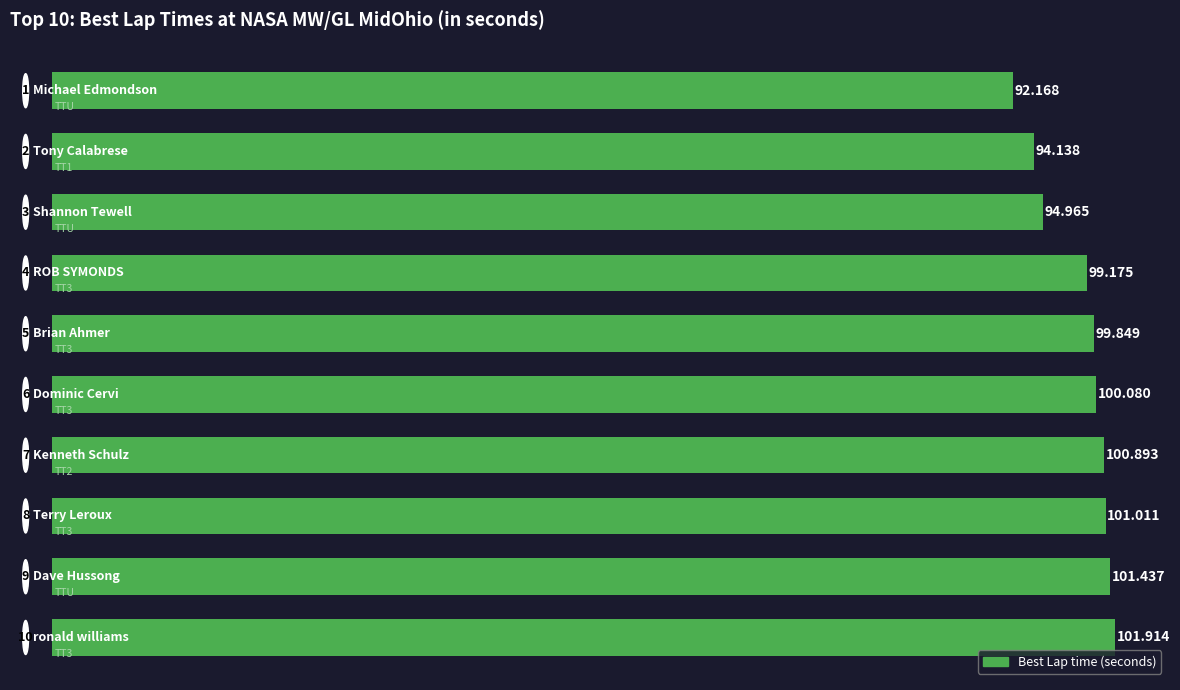

Are the bars horizontal?

Yes